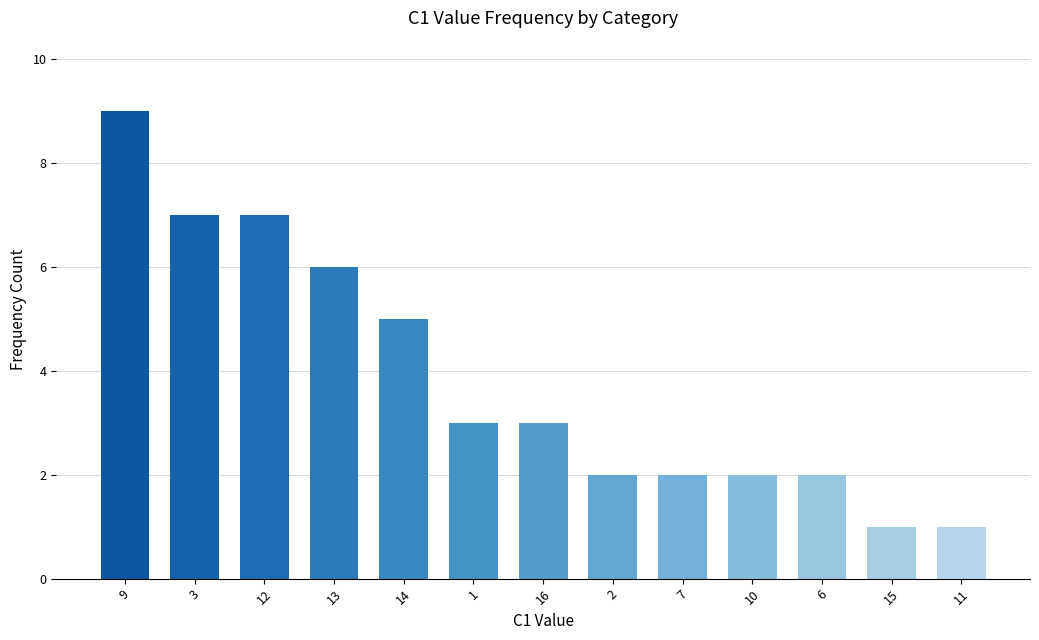

What is the change in value from 12 to 11?

-6